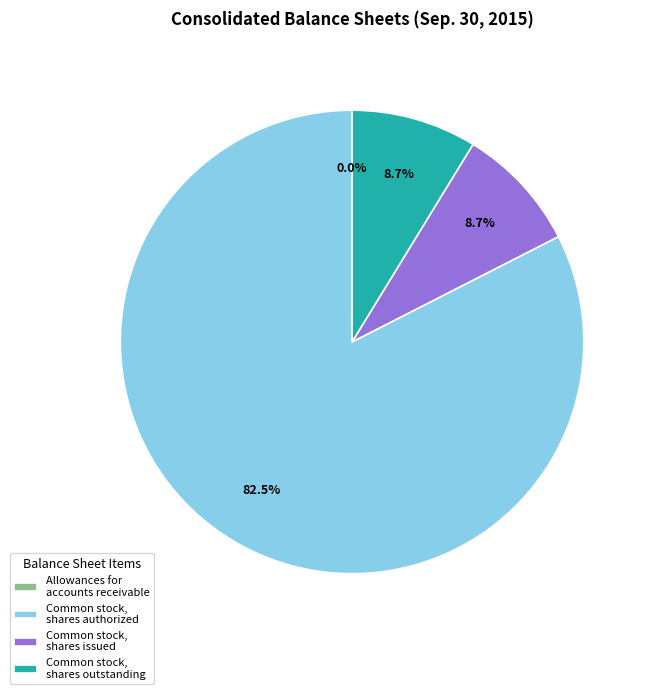

Is there any slice that represents more than half of the pie?

Yes